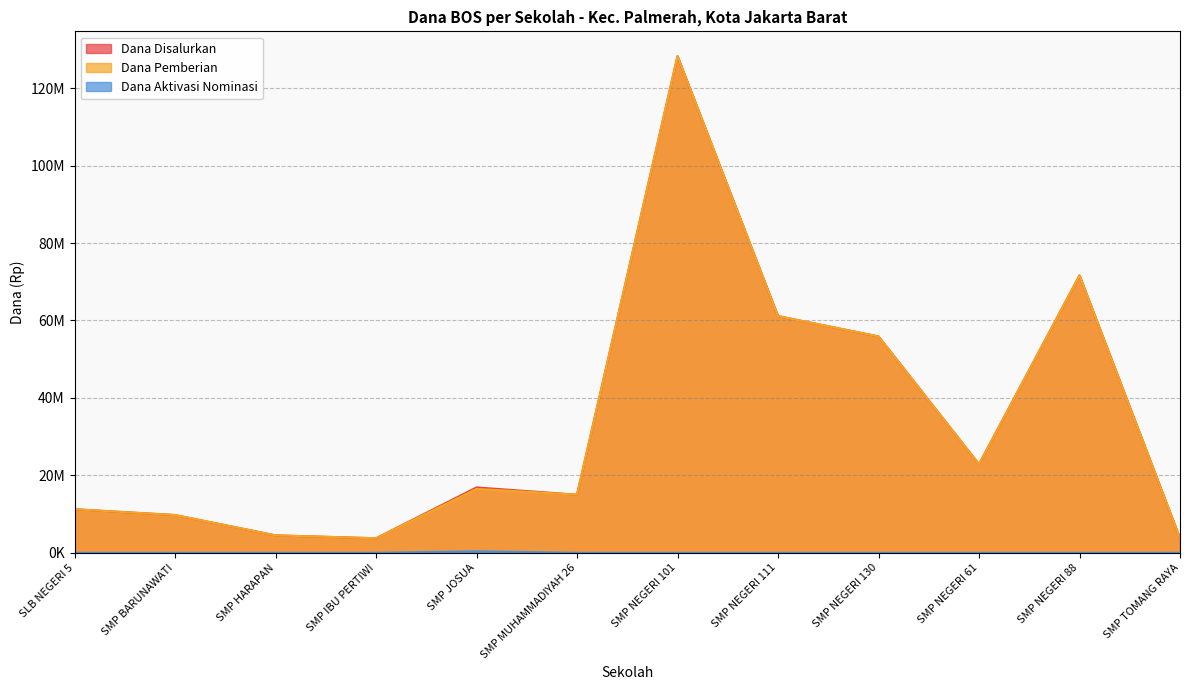

How many values in the Dana Pemberian series exceed 16500000?

5